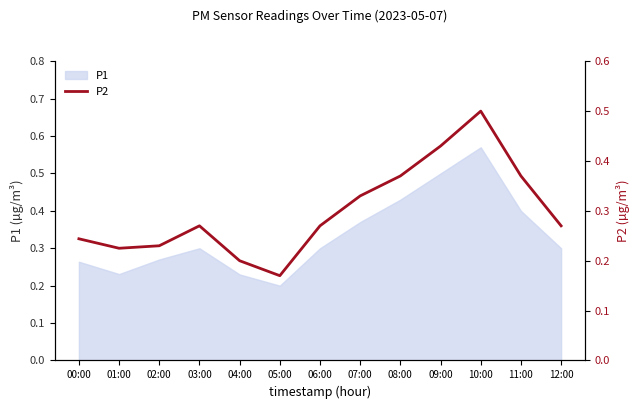

How many lines are shown in the chart?

1